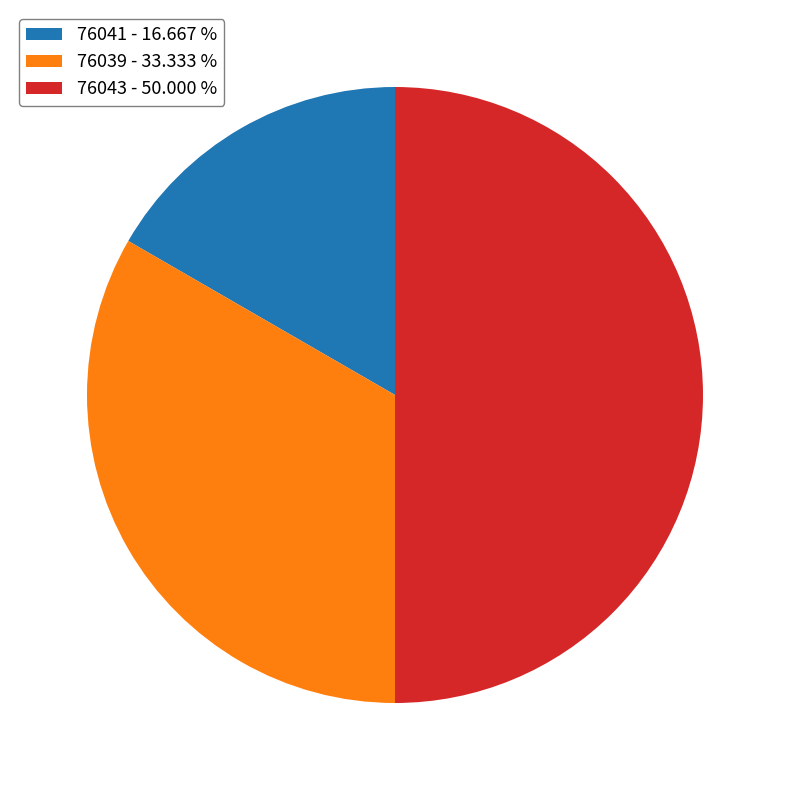

Between 76041 and 76039, which is larger?

76039